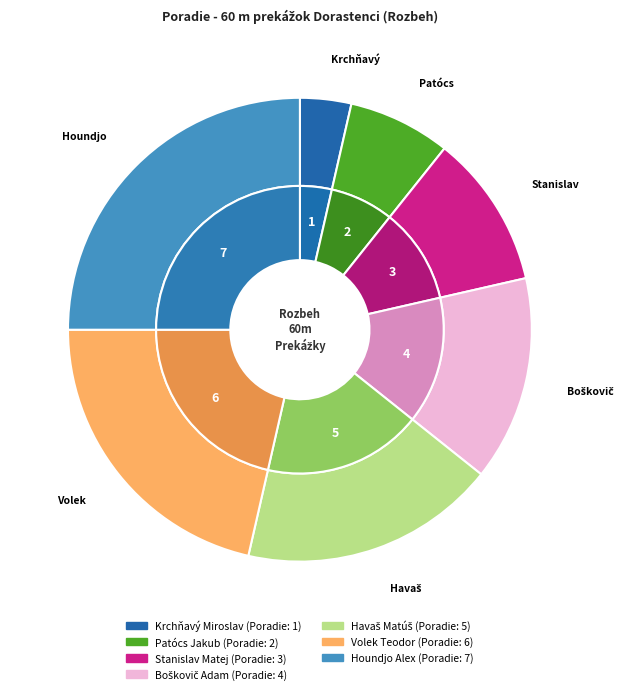

What is the total percentage of Patócs Jakub and Volek Teodor?

28.6%